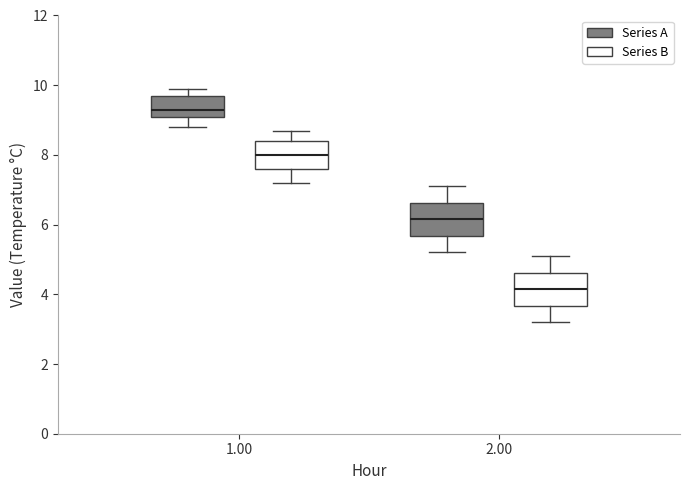

Which box has the lowest median line?

2.00 (Series B)